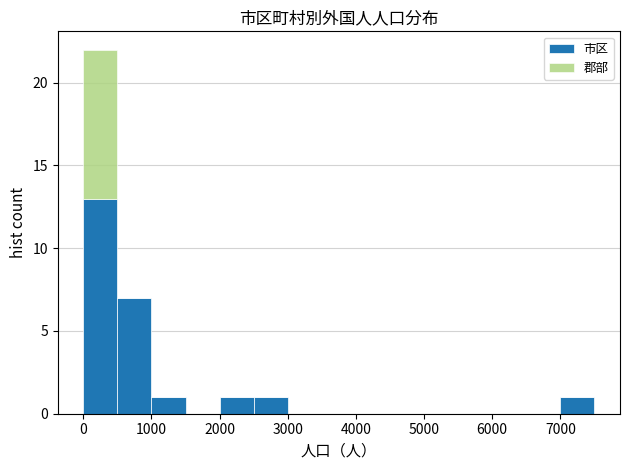

Reading left to right, list every stacked bar in this chart as the range it spans on the x-axis followed by its total height. The values are not printed on the chart, so give them approximately, as read against the axis.

0 to 500: 22
500 to 1000: 7
1000 to 1500: 1
1500 to 2000: 0
2000 to 2500: 1
2500 to 3000: 1
3000 to 3500: 0
3500 to 4000: 0
4000 to 4500: 0
4500 to 5000: 0
5000 to 5500: 0
5500 to 6000: 0
6000 to 6500: 0
6500 to 7000: 0
7000 to 7500: 1